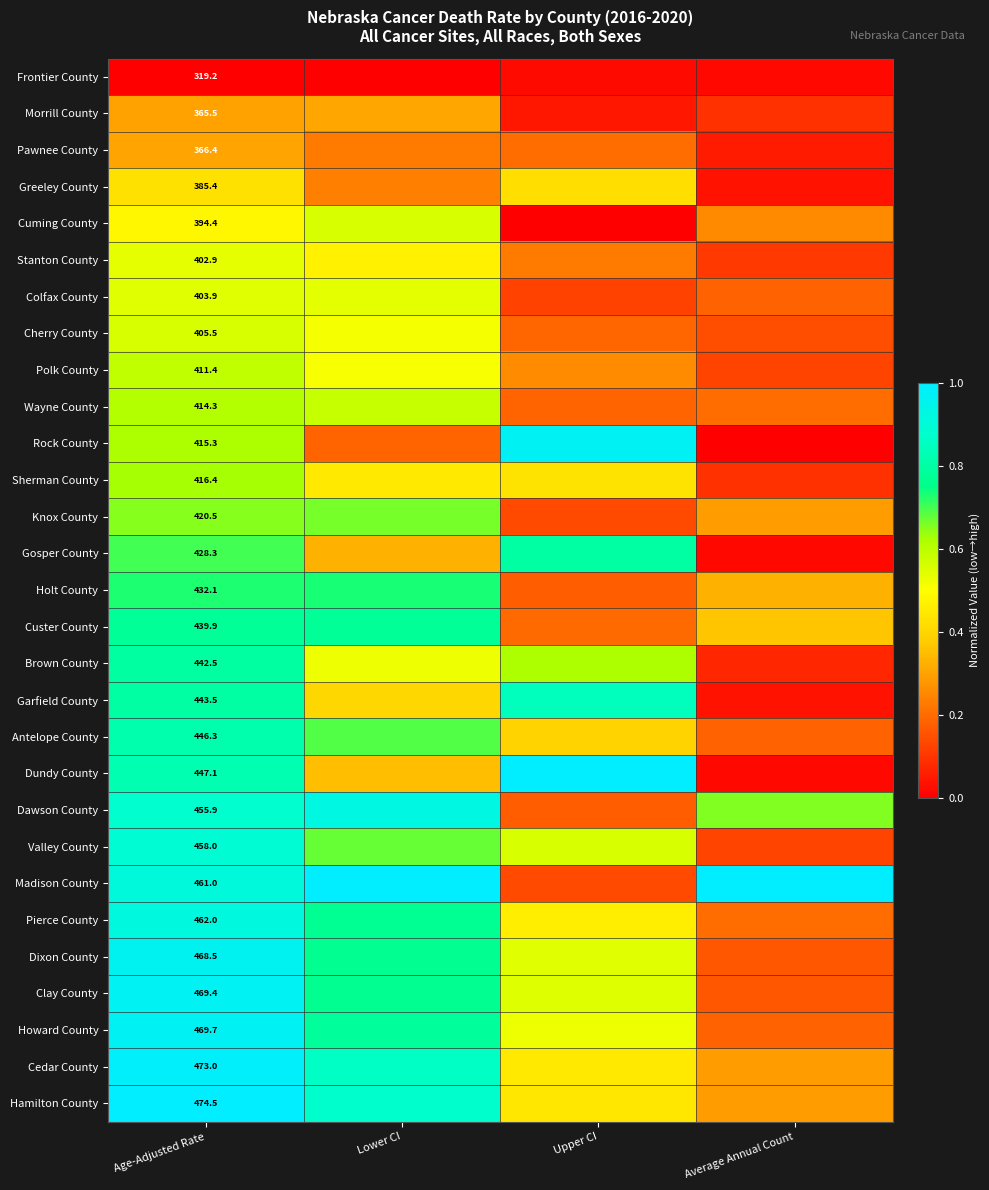

Is the value of Sherman County at Age-Adjusted Rate greater than the value of Knox County at Age-Adjusted Rate?

No